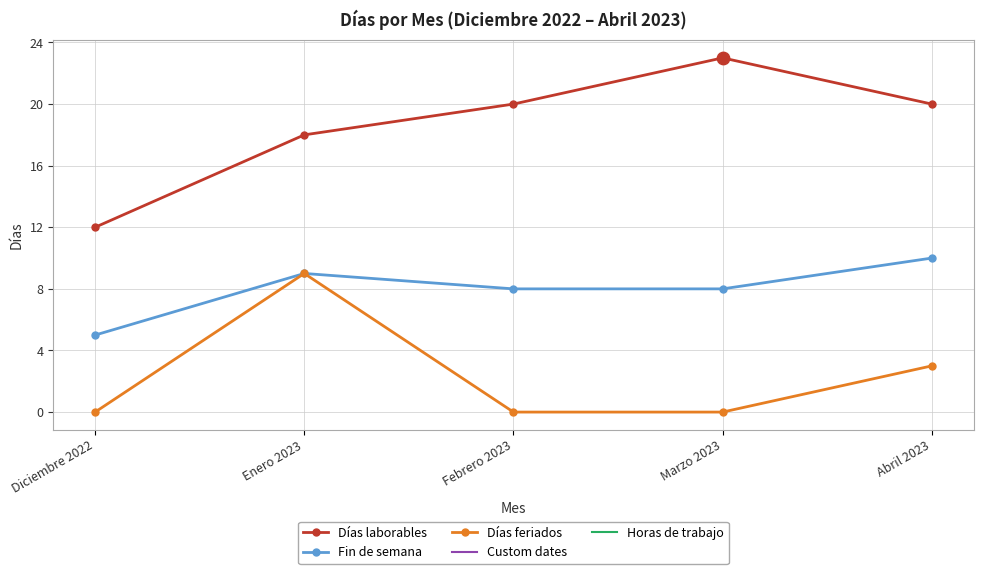

Which series has the largest total across all categories?

Días laborables